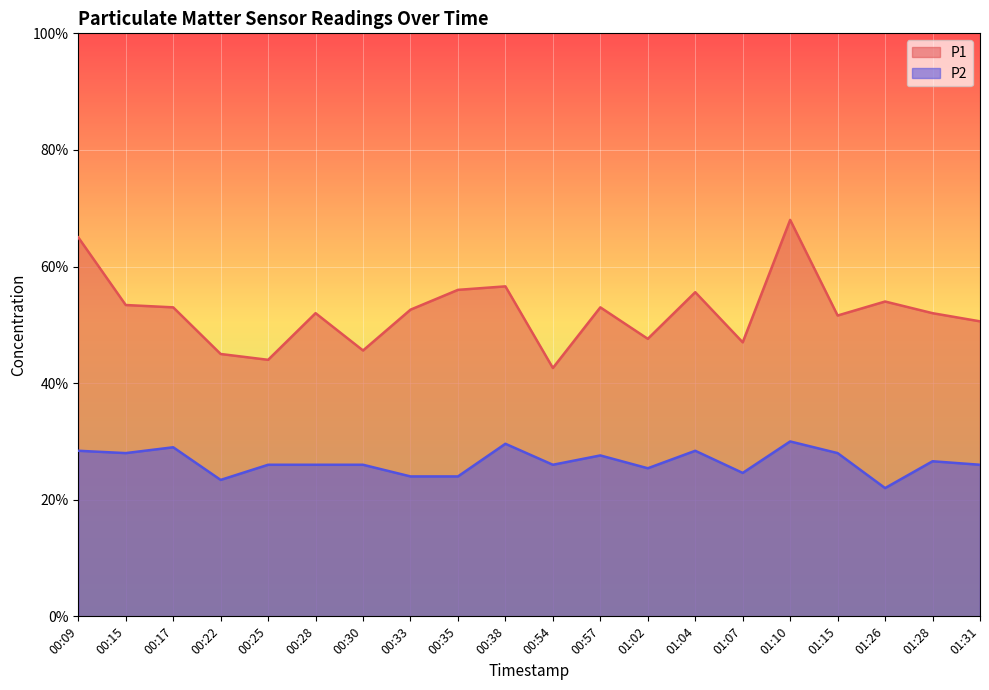

What is the label of the 17th point from the right?

00:22